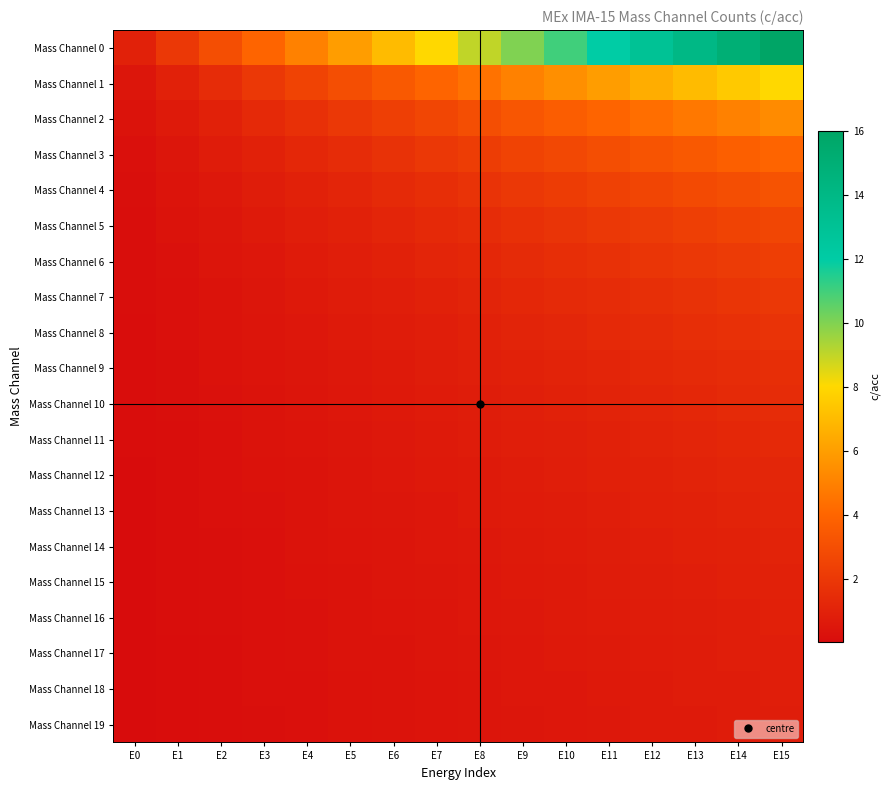

Reading left to right, extract all data points from this chart.

Mass Channel 0: E0=1.0	E1=2.0	E2=3.0	E3=4.0	E4=5.0	E5=6.0	E6=7.0	E7=8.0	E8=9.0	E9=10.0	E10=11.0	E11=12.0	E12=13.0	E13=14.0	E14=15.0	E15=16.0
Mass Channel 1: E0=0.5	E1=1.0	E2=1.5	E3=2.0	E4=2.5	E5=3.0	E6=3.5	E7=4.0	E8=4.5	E9=5.0	E10=5.5	E11=6.0	E12=6.5	E13=7.0	E14=7.5	E15=8.0
Mass Channel 2: E0=0.3	E1=0.7	E2=1.0	E3=1.3	E4=1.7	E5=2.0	E6=2.3	E7=2.7	E8=3.0	E9=3.3	E10=3.7	E11=4.0	E12=4.3	E13=4.7	E14=5.0	E15=5.3
Mass Channel 3: E0=0.2	E1=0.5	E2=0.8	E3=1.0	E4=1.2	E5=1.5	E6=1.8	E7=2.0	E8=2.2	E9=2.5	E10=2.8	E11=3.0	E12=3.2	E13=3.5	E14=3.8	E15=4.0
Mass Channel 4: E0=0.2	E1=0.4	E2=0.6	E3=0.8	E4=1.0	E5=1.2	E6=1.4	E7=1.6	E8=1.8	E9=2.0	E10=2.2	E11=2.4	E12=2.6	E13=2.8	E14=3.0	E15=3.2
Mass Channel 5: E0=0.2	E1=0.3	E2=0.5	E3=0.7	E4=0.8	E5=1.0	E6=1.2	E7=1.3	E8=1.5	E9=1.7	E10=1.8	E11=2.0	E12=2.2	E13=2.3	E14=2.5	E15=2.7
Mass Channel 6: E0=0.1	E1=0.3	E2=0.4	E3=0.6	E4=0.7	E5=0.9	E6=1.0	E7=1.1	E8=1.3	E9=1.4	E10=1.6	E11=1.7	E12=1.9	E13=2.0	E14=2.1	E15=2.3
Mass Channel 7: E0=0.1	E1=0.2	E2=0.4	E3=0.5	E4=0.6	E5=0.8	E6=0.9	E7=1.0	E8=1.1	E9=1.2	E10=1.4	E11=1.5	E12=1.6	E13=1.8	E14=1.9	E15=2.0
Mass Channel 8: E0=0.1	E1=0.2	E2=0.3	E3=0.4	E4=0.6	E5=0.7	E6=0.8	E7=0.9	E8=1.0	E9=1.1	E10=1.2	E11=1.3	E12=1.4	E13=1.6	E14=1.7	E15=1.8
Mass Channel 9: E0=0.1	E1=0.2	E2=0.3	E3=0.4	E4=0.5	E5=0.6	E6=0.7	E7=0.8	E8=0.9	E9=1.0	E10=1.1	E11=1.2	E12=1.3	E13=1.4	E14=1.5	E15=1.6
Mass Channel 10: E0=0.1	E1=0.2	E2=0.3	E3=0.4	E4=0.5	E5=0.5	E6=0.6	E7=0.7	E8=0.8	E9=0.9	E10=1.0	E11=1.1	E12=1.2	E13=1.3	E14=1.4	E15=1.5
Mass Channel 11: E0=0.1	E1=0.2	E2=0.2	E3=0.3	E4=0.4	E5=0.5	E6=0.6	E7=0.7	E8=0.8	E9=0.8	E10=0.9	E11=1.0	E12=1.1	E13=1.2	E14=1.2	E15=1.3
Mass Channel 12: E0=0.1	E1=0.2	E2=0.2	E3=0.3	E4=0.4	E5=0.5	E6=0.5	E7=0.6	E8=0.7	E9=0.8	E10=0.8	E11=0.9	E12=1.0	E13=1.1	E14=1.2	E15=1.2
Mass Channel 13: E0=0.1	E1=0.1	E2=0.2	E3=0.3	E4=0.4	E5=0.4	E6=0.5	E7=0.6	E8=0.6	E9=0.7	E10=0.8	E11=0.9	E12=0.9	E13=1.0	E14=1.1	E15=1.1
Mass Channel 14: E0=0.1	E1=0.1	E2=0.2	E3=0.3	E4=0.3	E5=0.4	E6=0.5	E7=0.5	E8=0.6	E9=0.7	E10=0.7	E11=0.8	E12=0.9	E13=0.9	E14=1.0	E15=1.1
Mass Channel 15: E0=0.1	E1=0.1	E2=0.2	E3=0.2	E4=0.3	E5=0.4	E6=0.4	E7=0.5	E8=0.6	E9=0.6	E10=0.7	E11=0.8	E12=0.8	E13=0.9	E14=0.9	E15=1.0
Mass Channel 16: E0=0.1	E1=0.1	E2=0.2	E3=0.2	E4=0.3	E5=0.4	E6=0.4	E7=0.5	E8=0.5	E9=0.6	E10=0.6	E11=0.7	E12=0.8	E13=0.8	E14=0.9	E15=0.9
Mass Channel 17: E0=0.1	E1=0.1	E2=0.2	E3=0.2	E4=0.3	E5=0.3	E6=0.4	E7=0.4	E8=0.5	E9=0.6	E10=0.6	E11=0.7	E12=0.7	E13=0.8	E14=0.8	E15=0.9
Mass Channel 18: E0=0.1	E1=0.1	E2=0.2	E3=0.2	E4=0.3	E5=0.3	E6=0.4	E7=0.4	E8=0.5	E9=0.5	E10=0.6	E11=0.6	E12=0.7	E13=0.7	E14=0.8	E15=0.8
Mass Channel 19: E0=0.1	E1=0.1	E2=0.1	E3=0.2	E4=0.2	E5=0.3	E6=0.3	E7=0.4	E8=0.5	E9=0.5	E10=0.6	E11=0.6	E12=0.7	E13=0.7	E14=0.8	E15=0.8